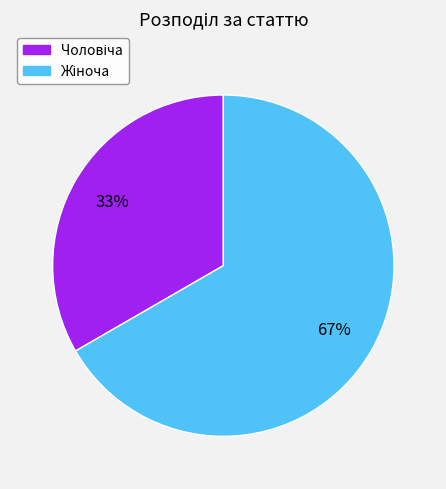

How many slices are in this pie chart?

2